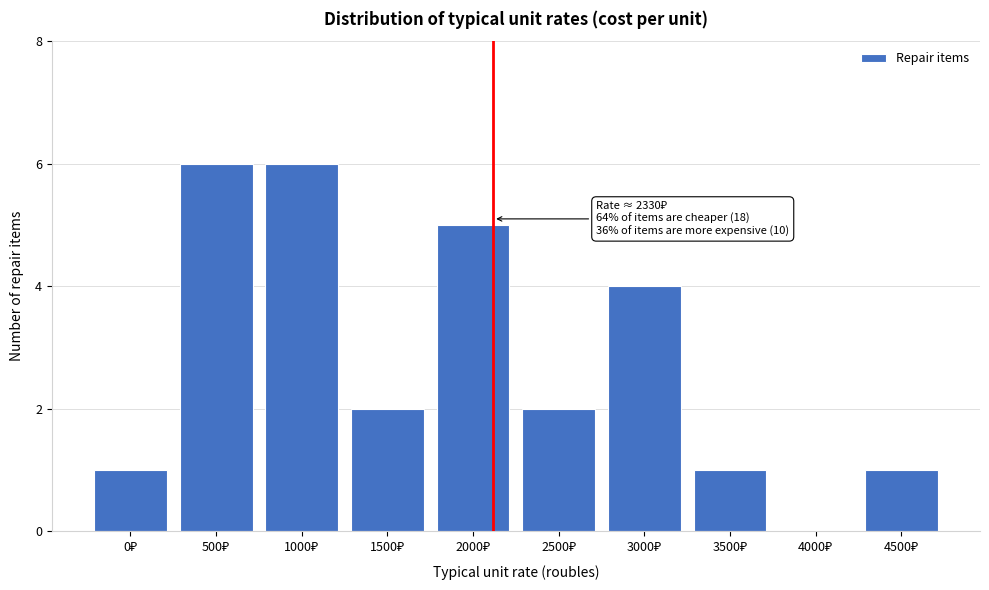

What is the sum of all values?

28